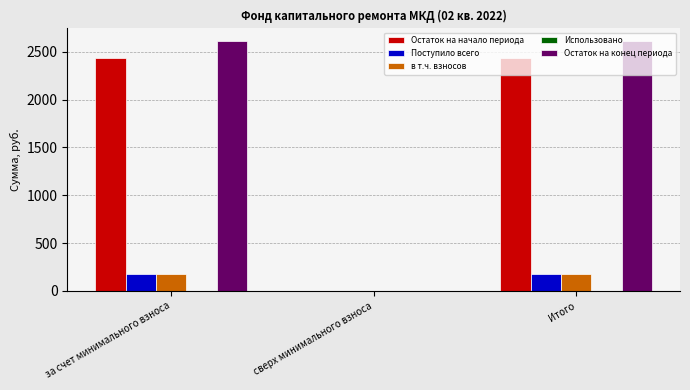

Is it true that Поступило всего equals 0.0 at сверх минимального взноса?

True